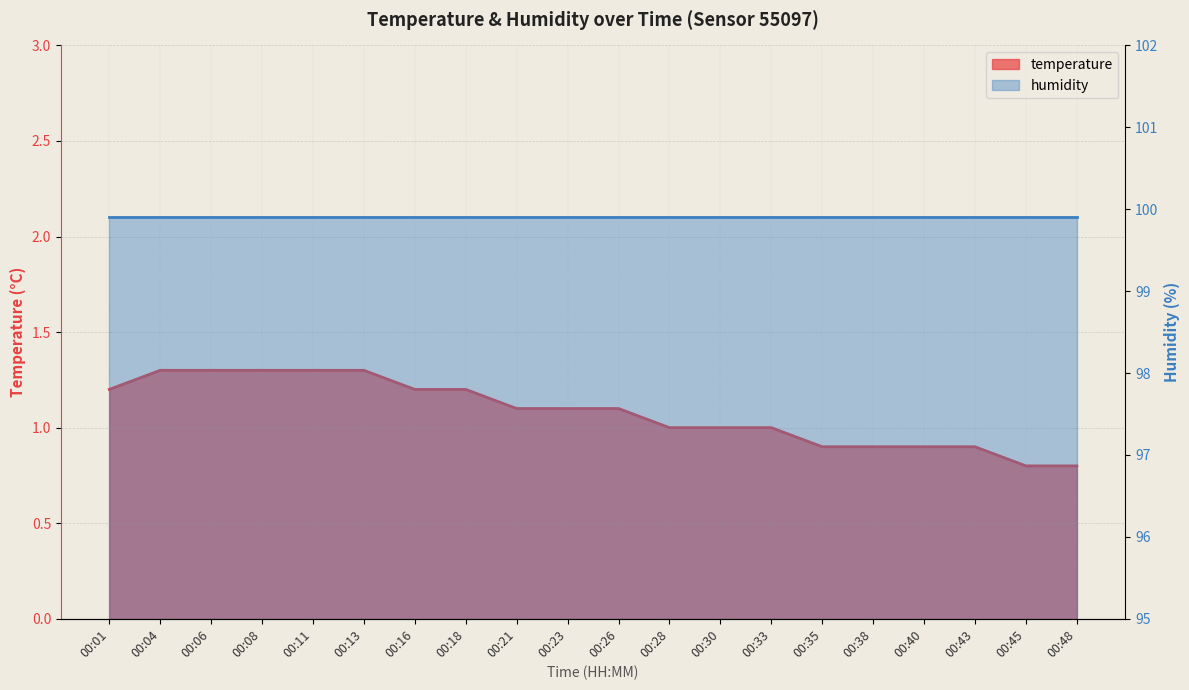

What is the maximum value shown in the chart?

1.3